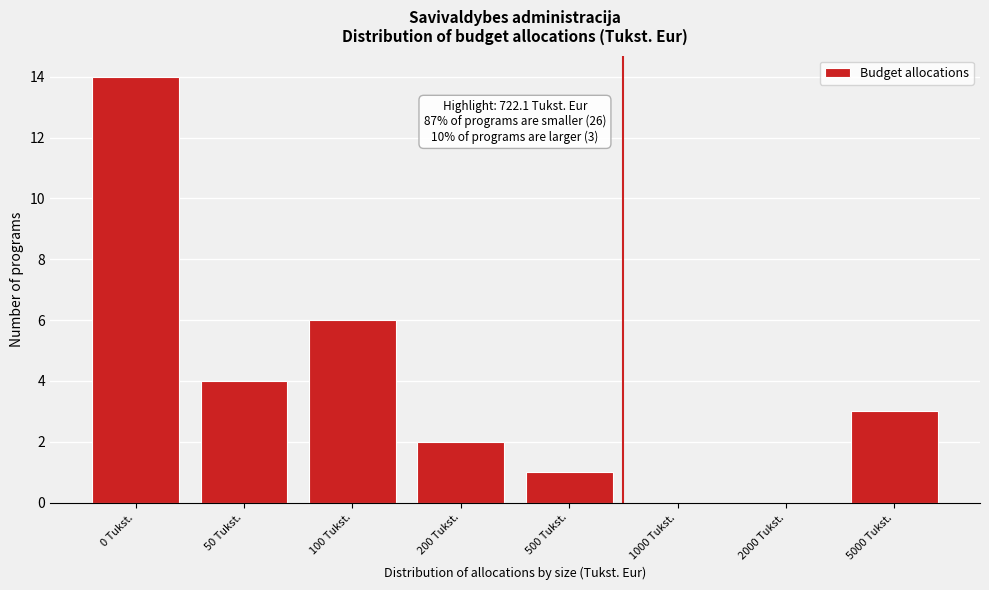

Reading left to right, list all the values displayed in this chart.

0 Tukst.=14	50 Tukst.=4	100 Tukst.=6	200 Tukst.=2	500 Tukst.=1	1000 Tukst.=0	2000 Tukst.=0	5000 Tukst.=3